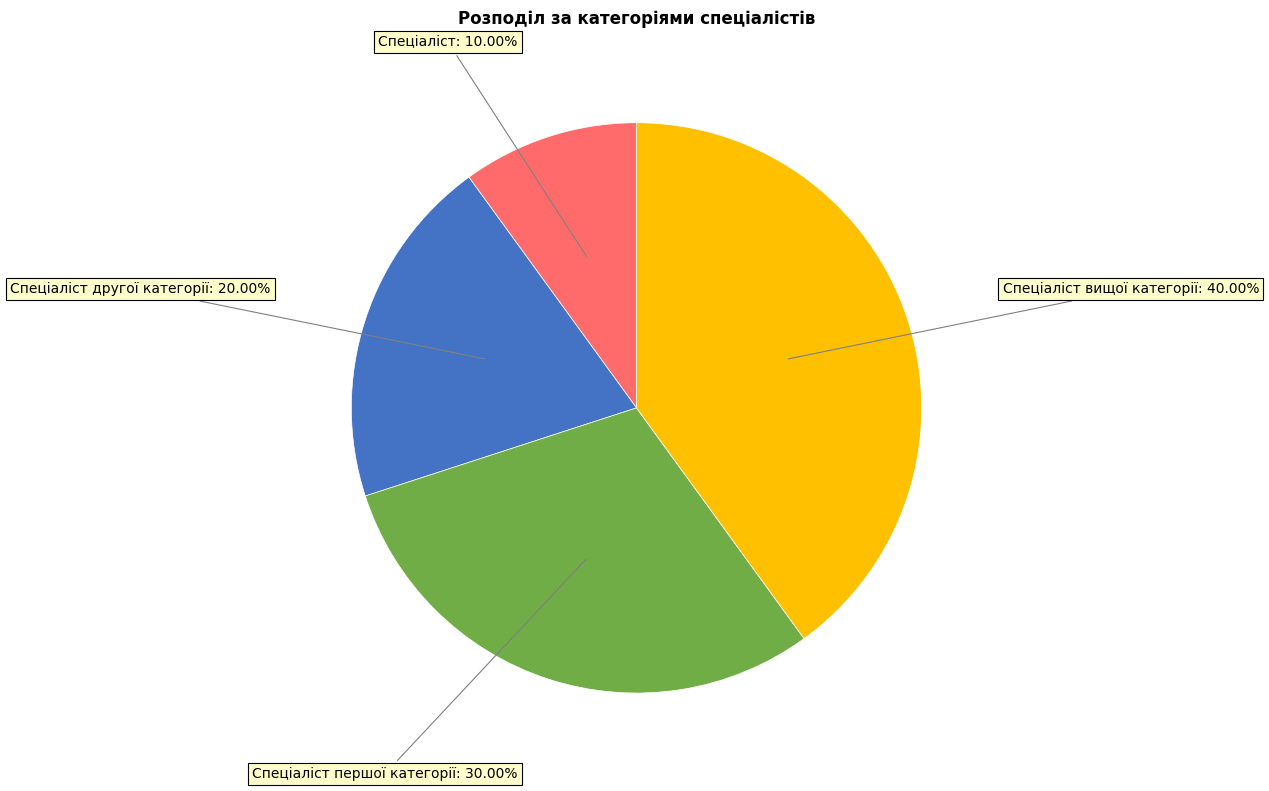

To the nearest percent, what is the average slice percentage?

25%